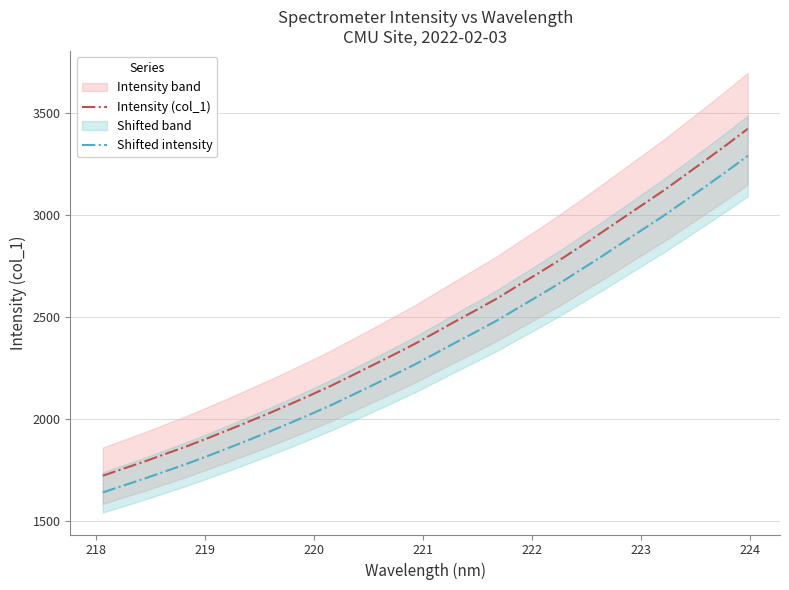

How many values in the Intensity (col_1) series are below 2426?

16